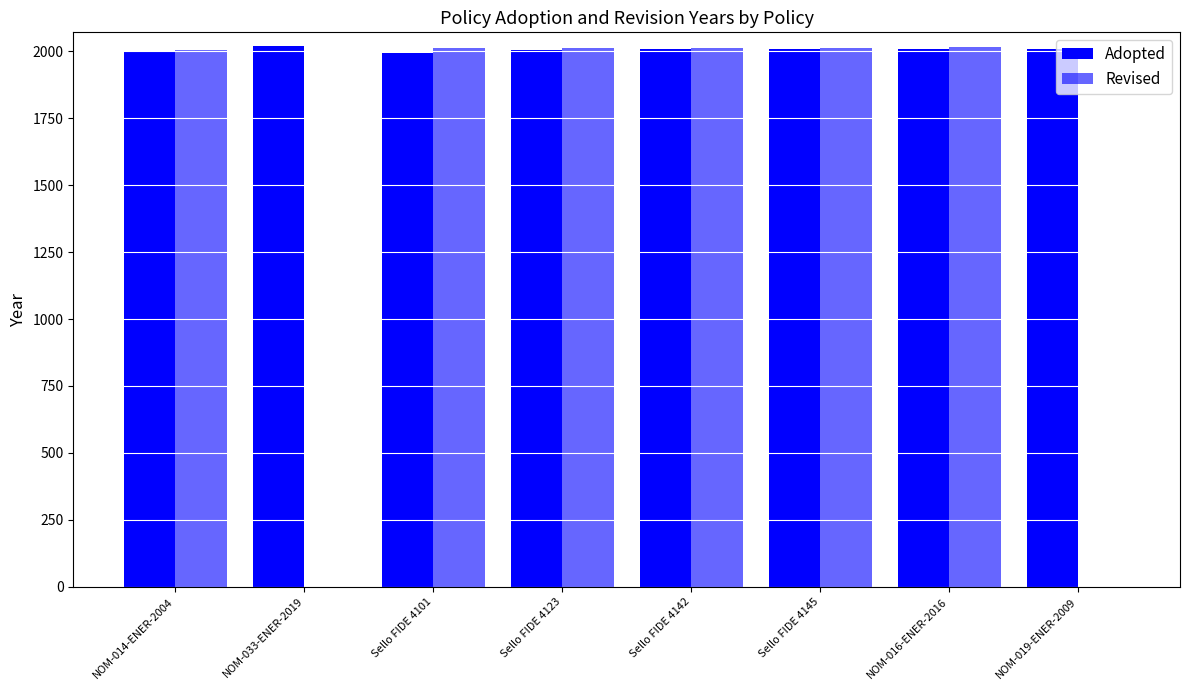

What is the maximum value shown in the chart?

2021